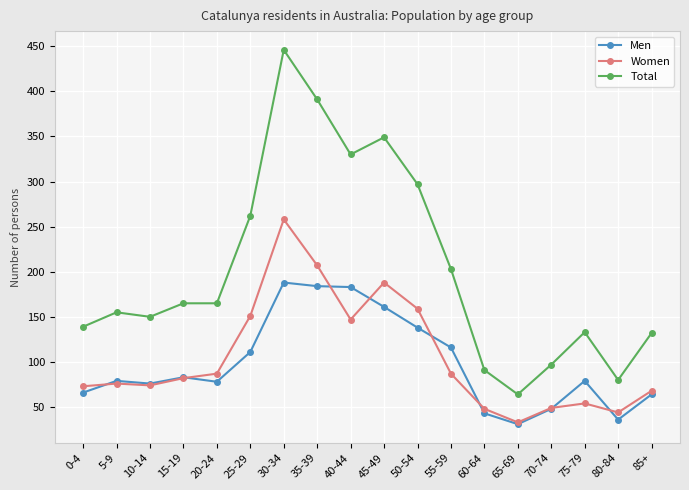

How many data points does each series have?

18